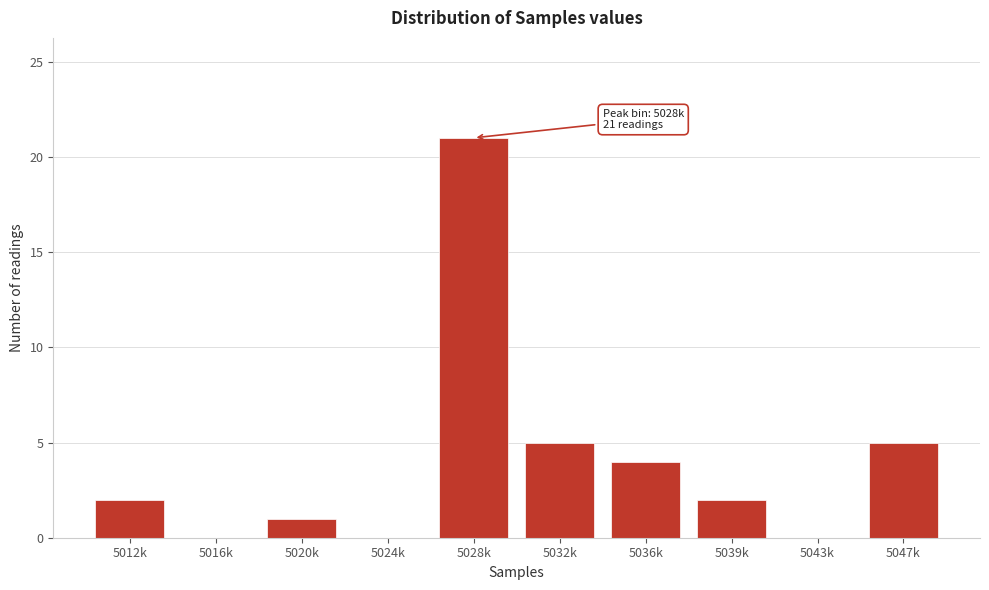

Reading left to right, transcribe all the data shown in this chart.

5012k=2	5016k=0	5020k=1	5024k=0	5028k=21	5032k=5	5036k=4	5039k=2	5043k=0	5047k=5